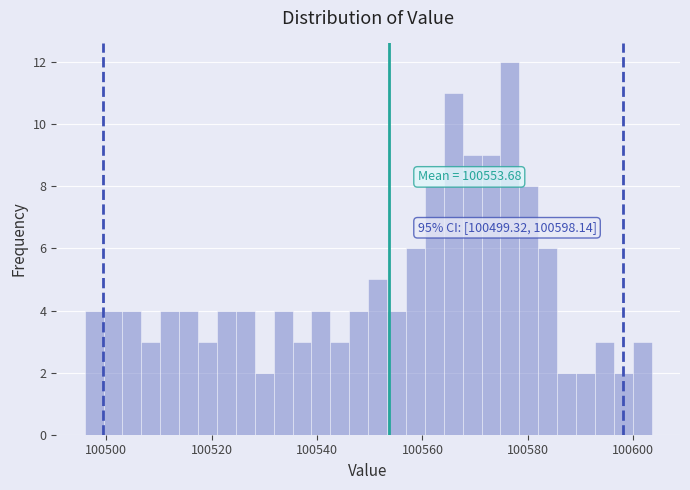

Around what value on the x-axis is the tallest bar? Give the approximate position of its centre, as read against the axis.

100576